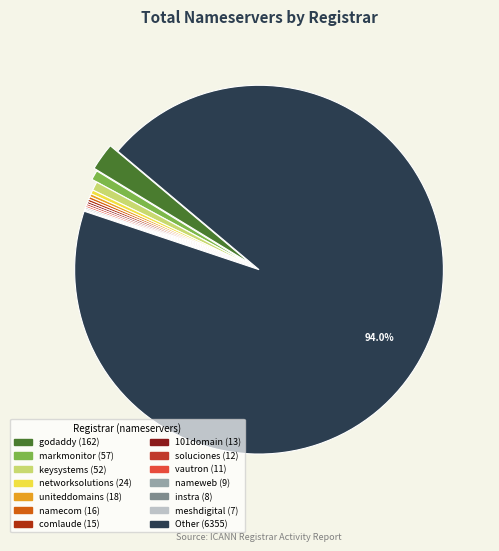

Approximately how many times larger is the value at soluciones compared to uniteddomains?

0.7